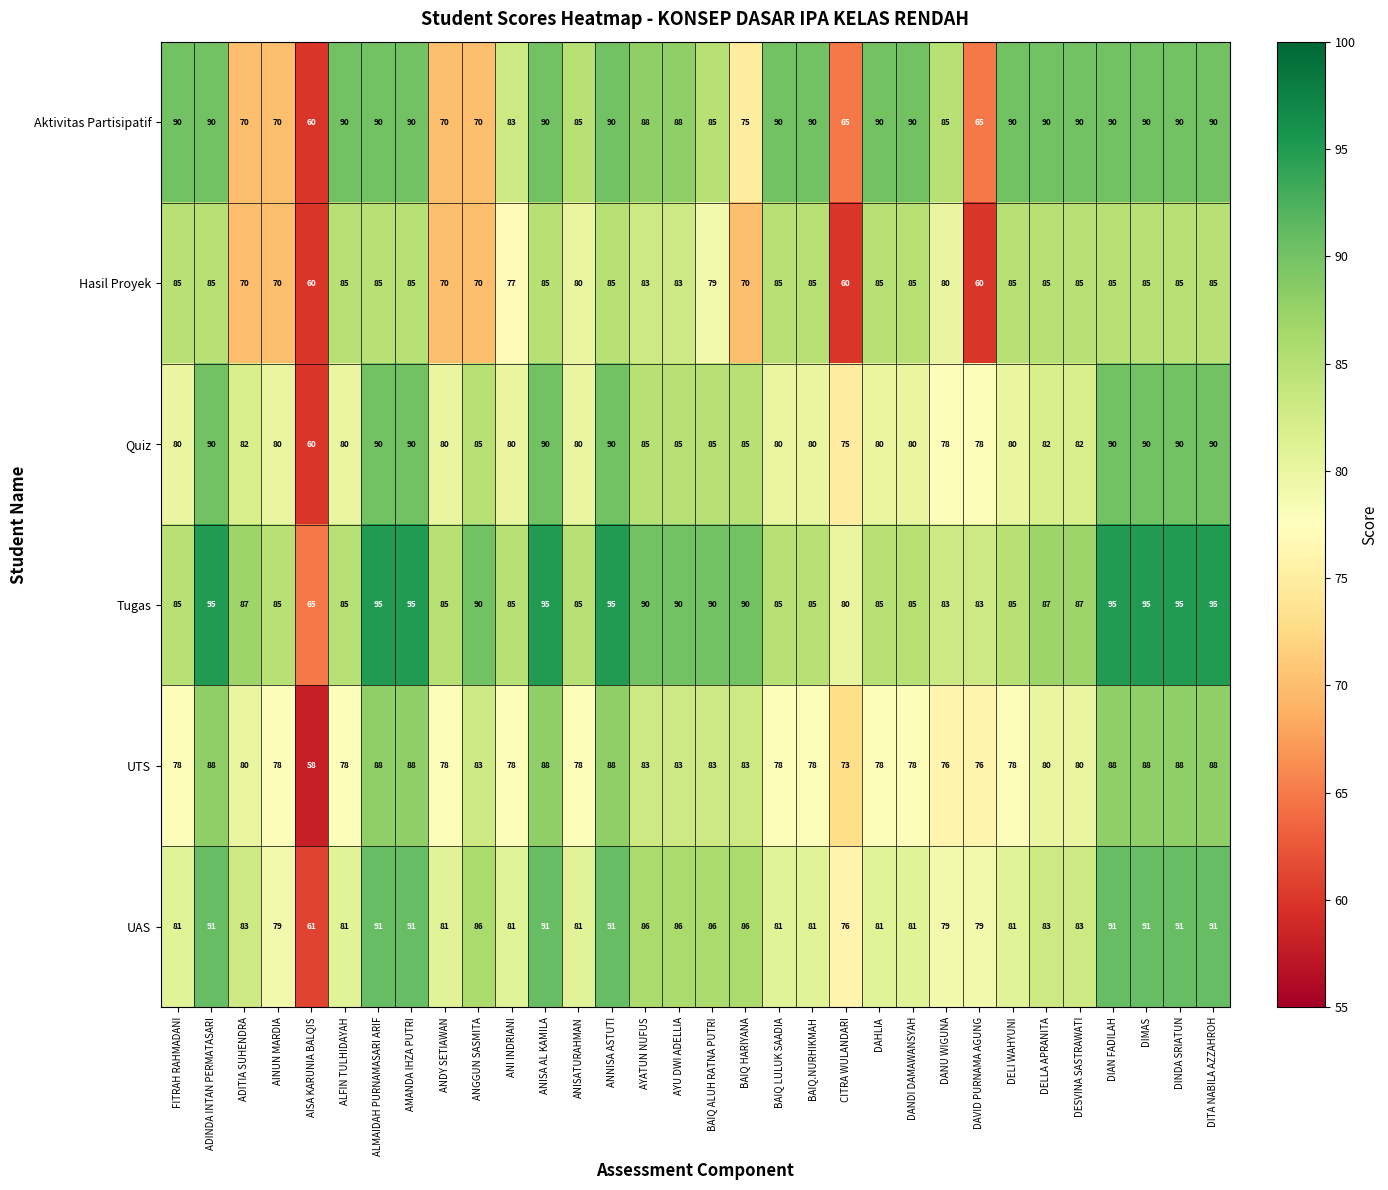

The value of UAS at AINUN MARDIA is 79. True or false?

True